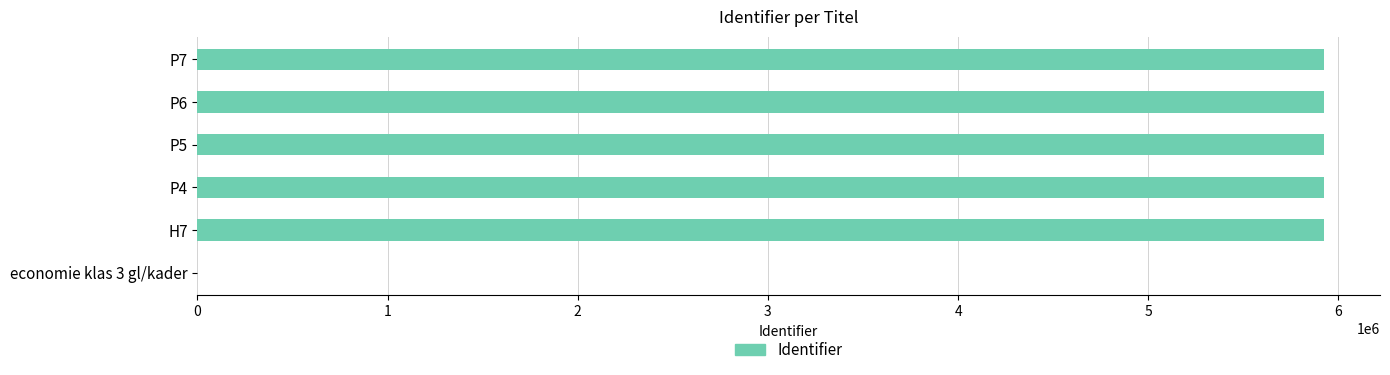

What is the maximum value shown in the chart?

5922170